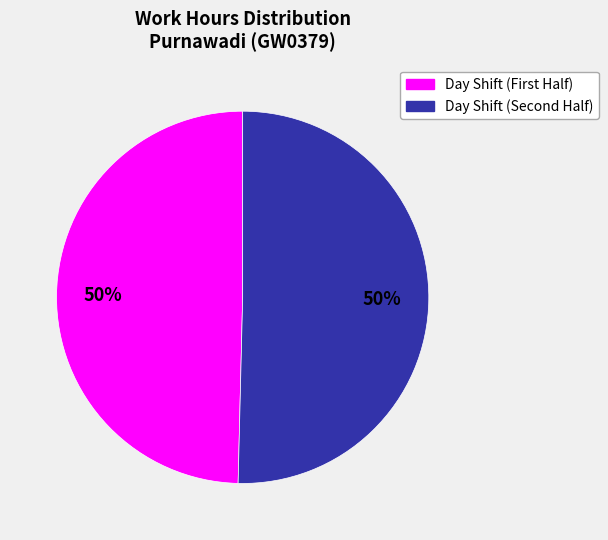

Count the number of slices in the pie.

2